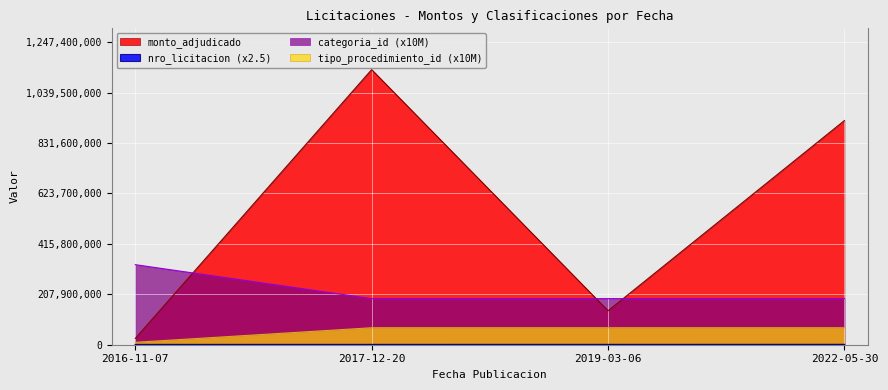

Does the chart display data point markers on the line(s)?

No